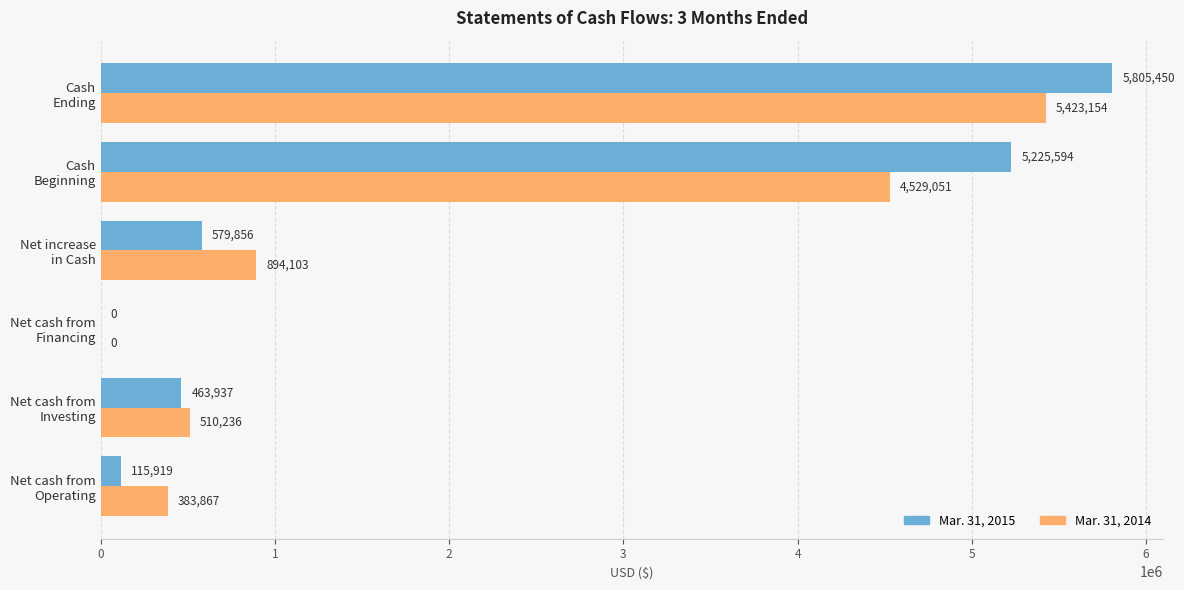

What is the highest value of the Mar. 31, 2015 series?

5805450